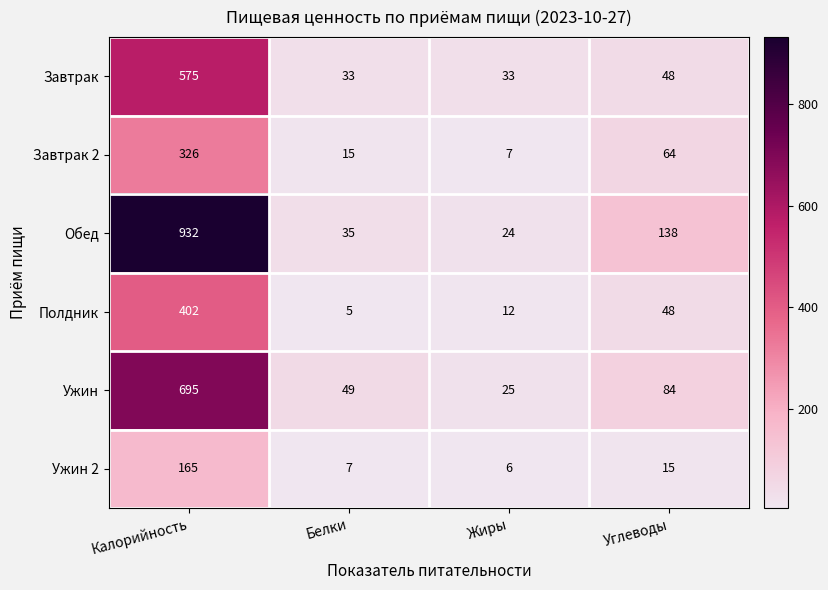

How many series are shown in this chart?

6